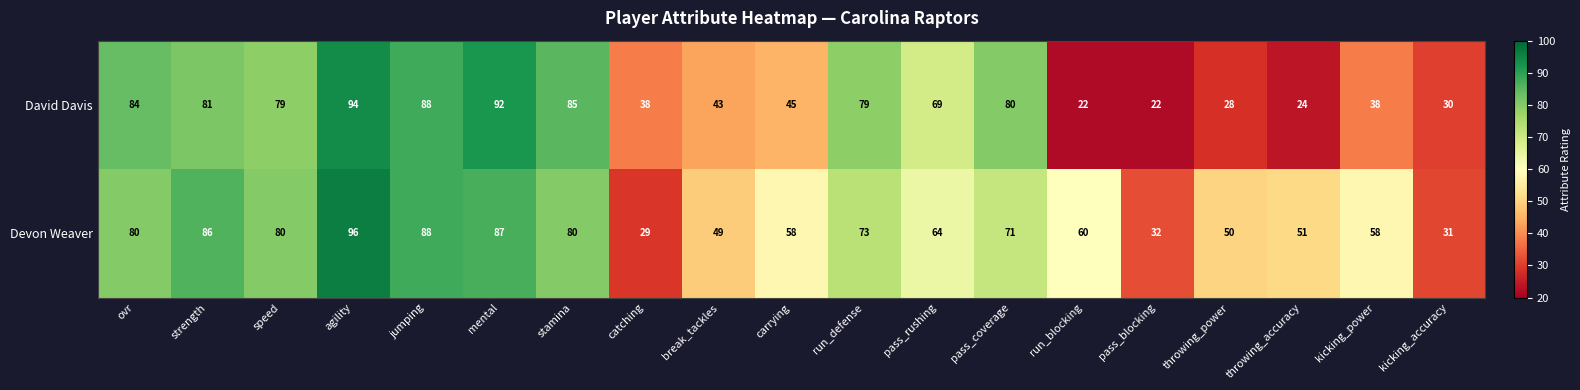

Where does the Devon Weaver series first go above 64?

ovr